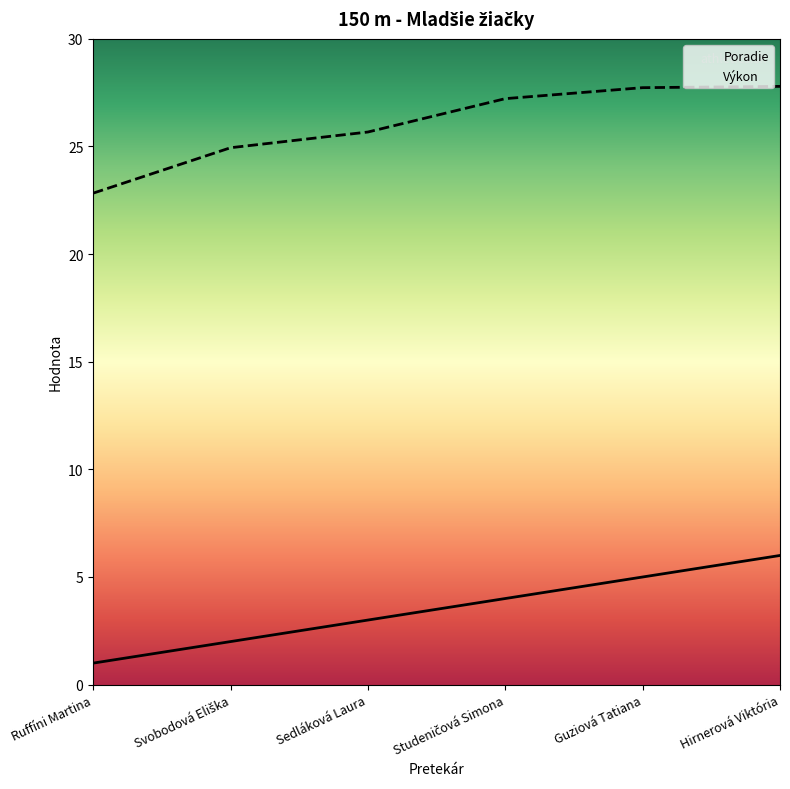

How many data points in Poradie are less than 4?

3